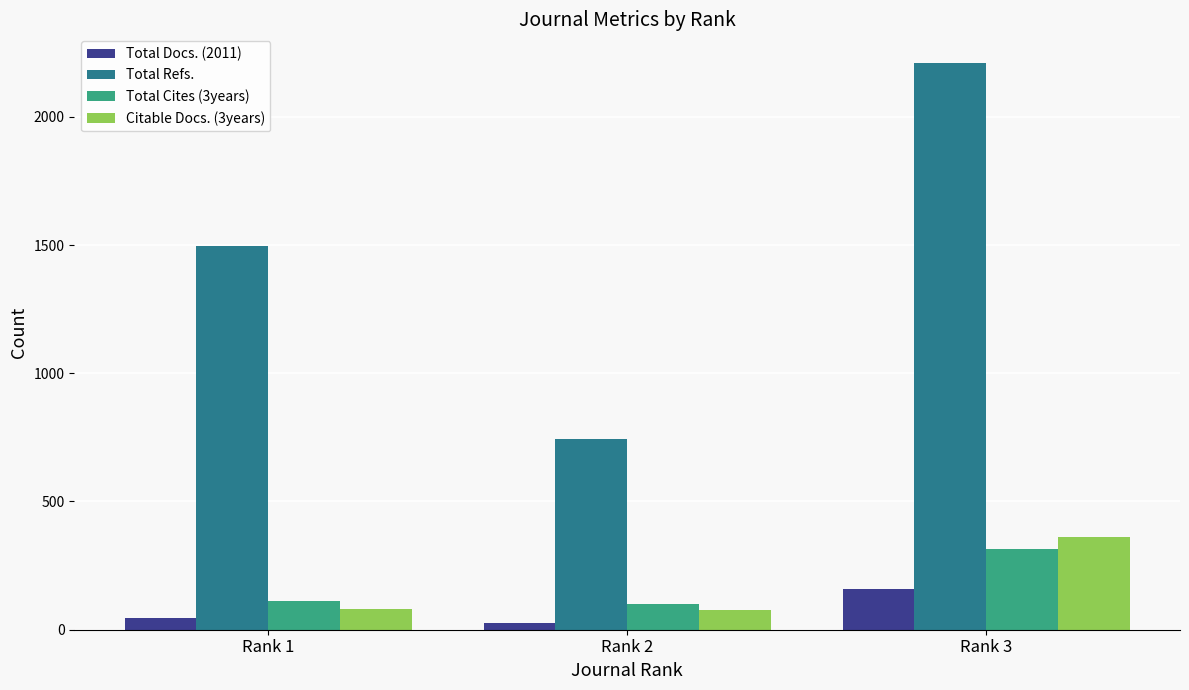

What is the difference between the Citable Docs. (3years) values at Rank 1 and Rank 2?

1